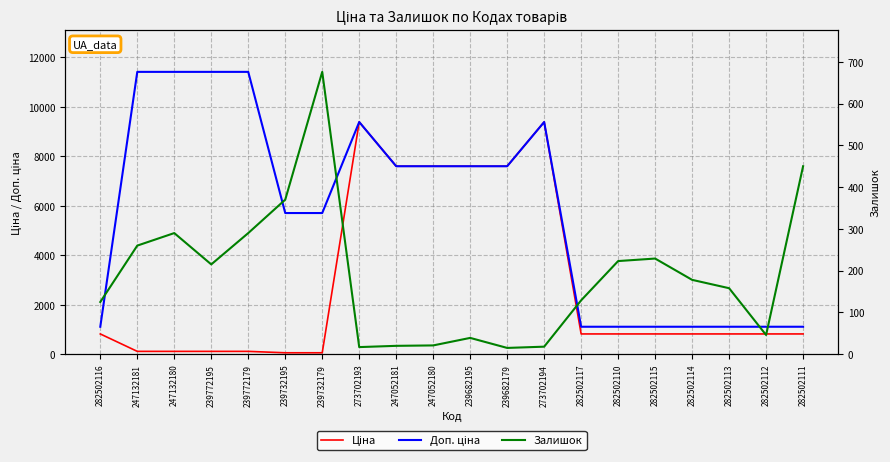

What is the label of the 18th point from the left?

282502113